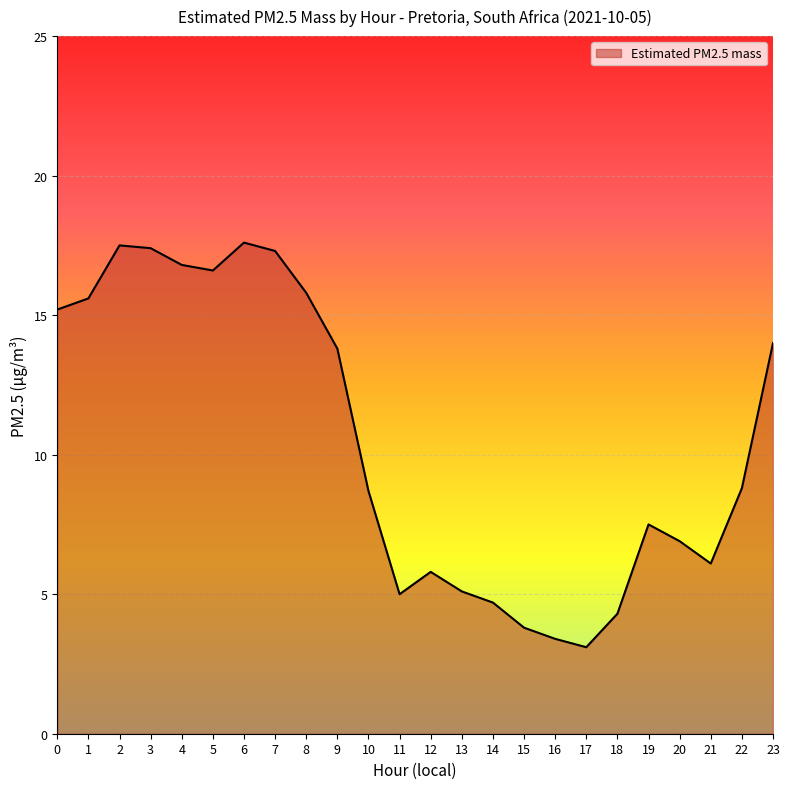

What is the minimum value shown in the chart?

3.1